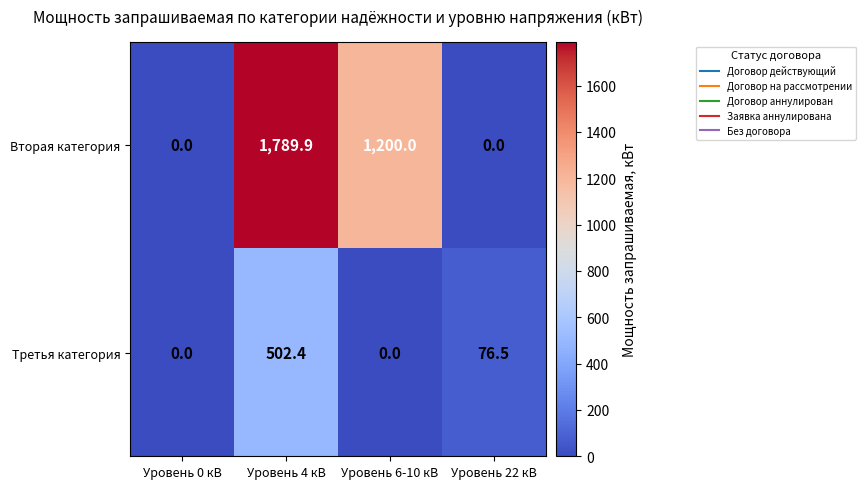

List the series in order of their overall mean, highest first.

Вторая категория, Третья категория